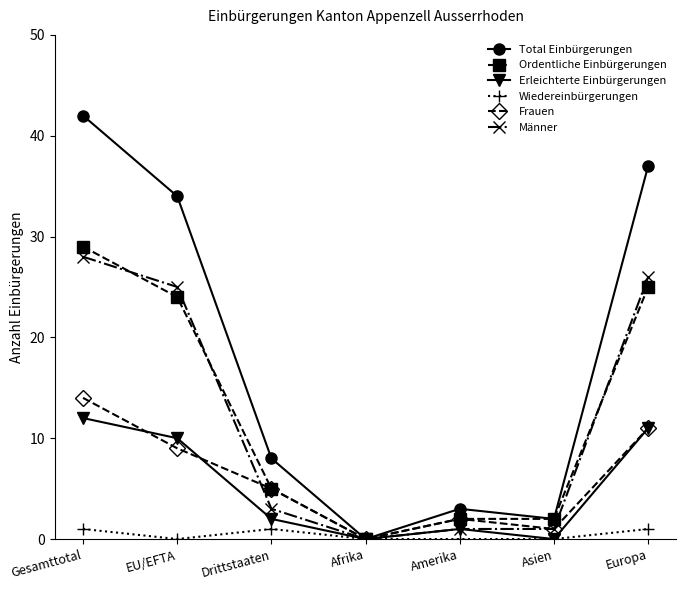

How many data points in Frauen are less than 5?

3